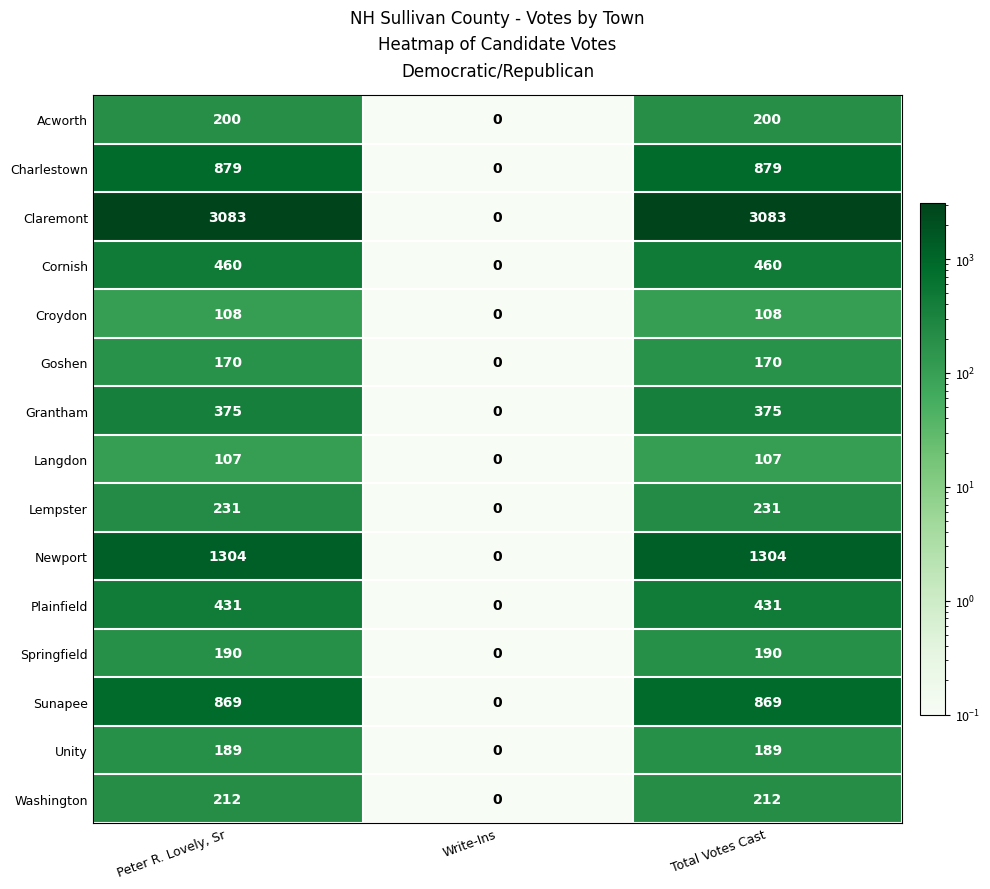

True or false: Charlestown has a value of 483 at Peter R. Lovely, Sr.

False